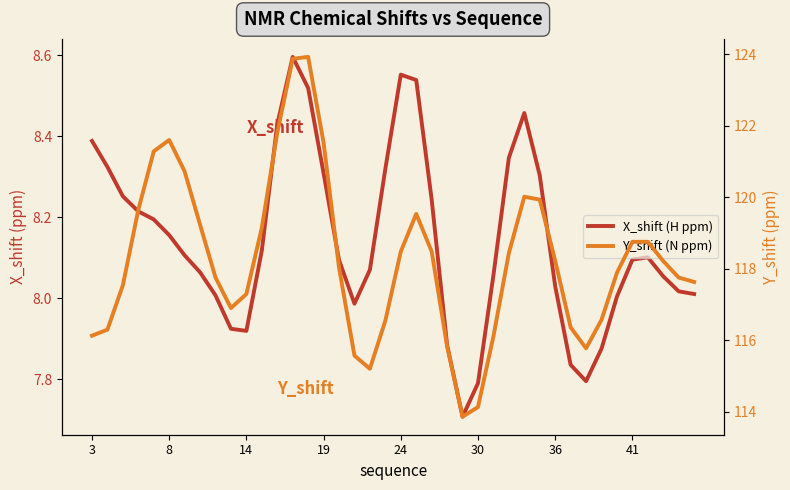

True or false: X_shift (H ppm) has a value of 14.4 at 21.

False